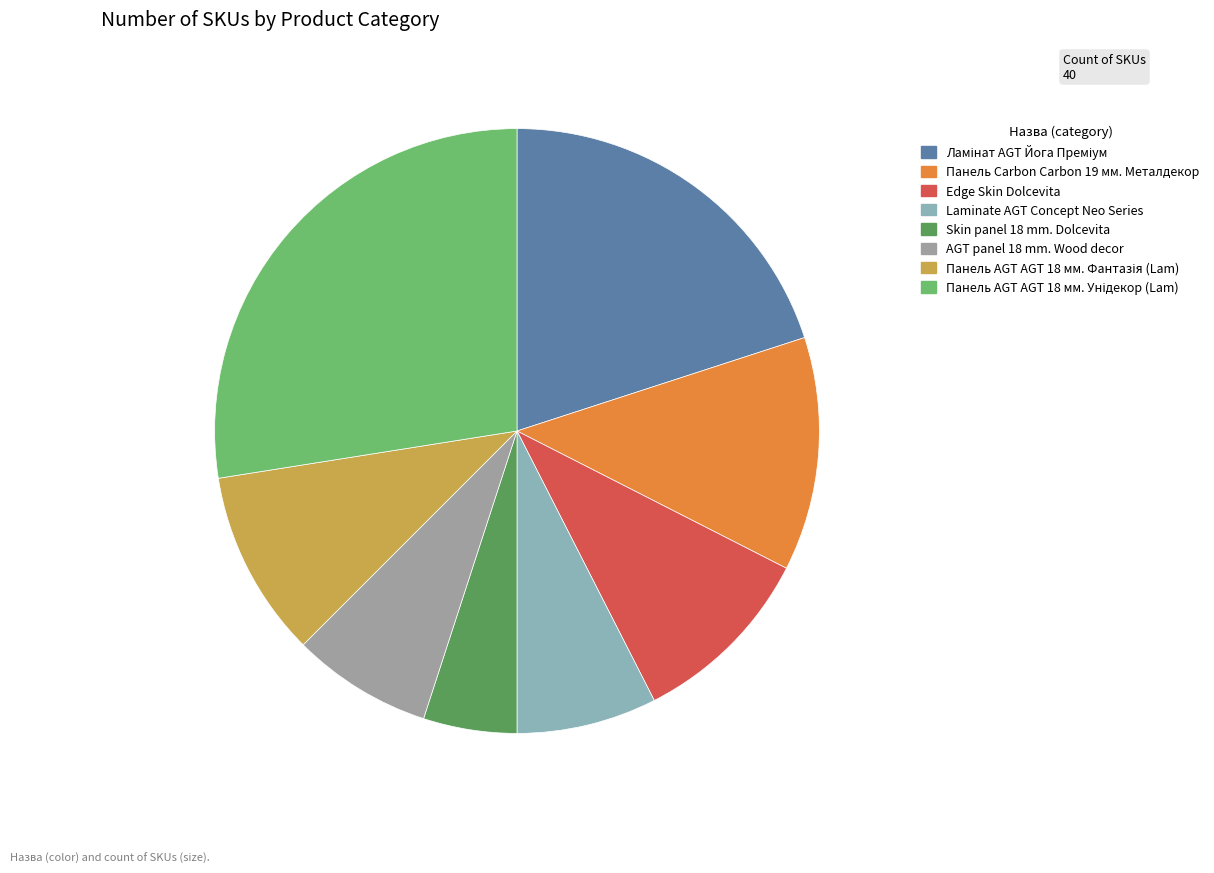

What portion of the pie excludes Панель AGT AGT 18 мм. Фантазія (Lam)?

90.0%